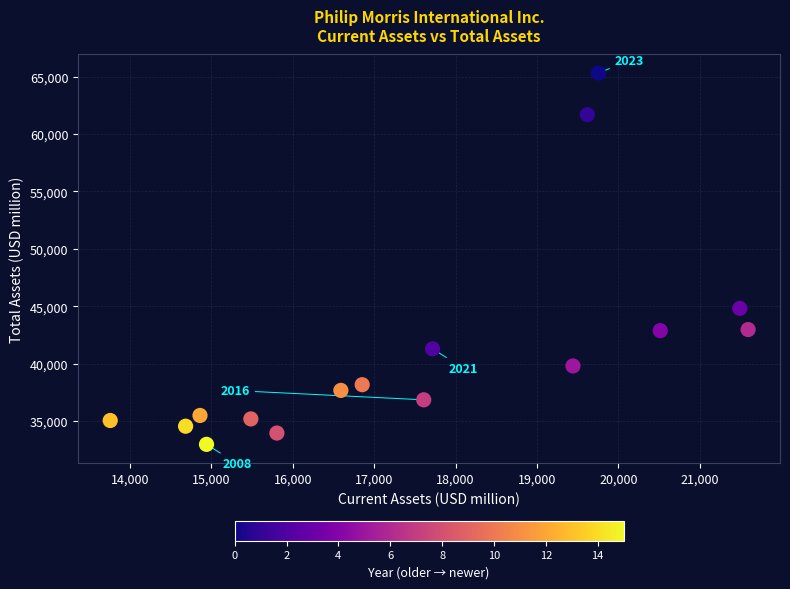

What is the range of Y values (max minus min)?

32332